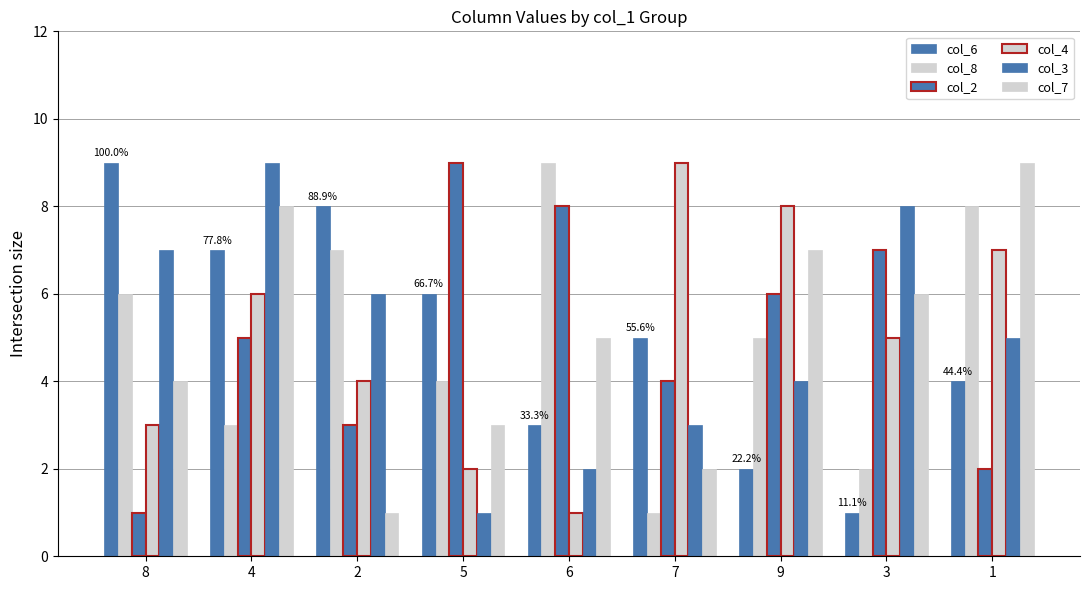

How many values in the col_8 series are below 5?

4